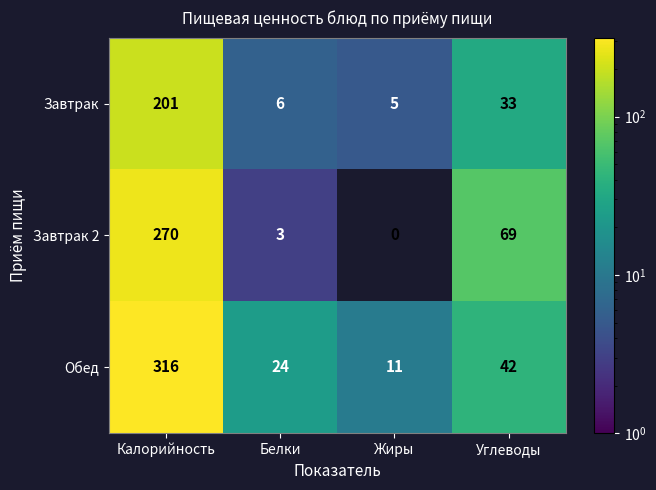

What is the sum of all Завтрак 2 values?

342